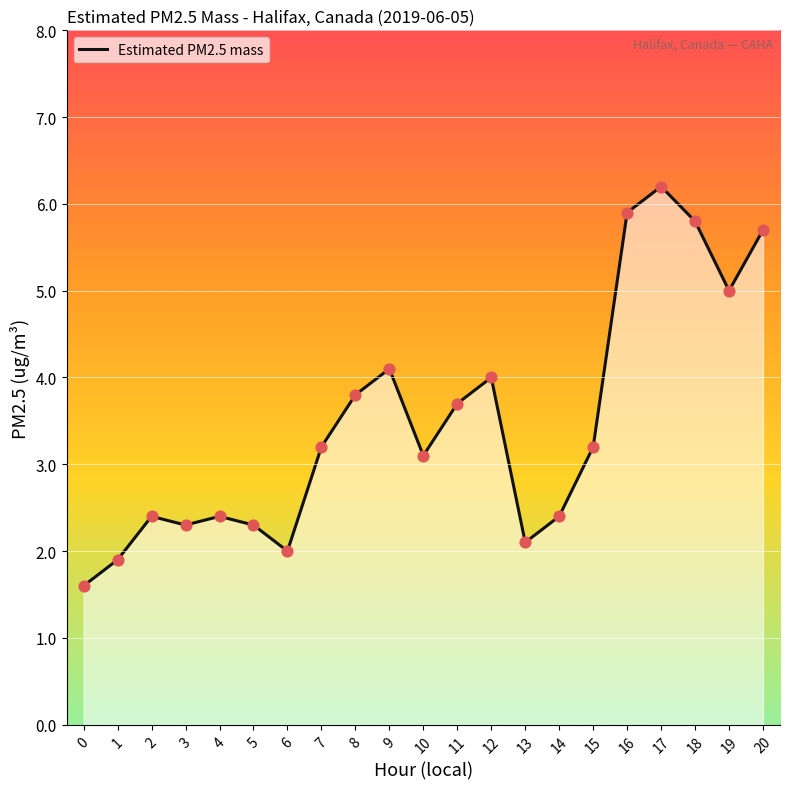

Between 7 and 13, which is larger?

7